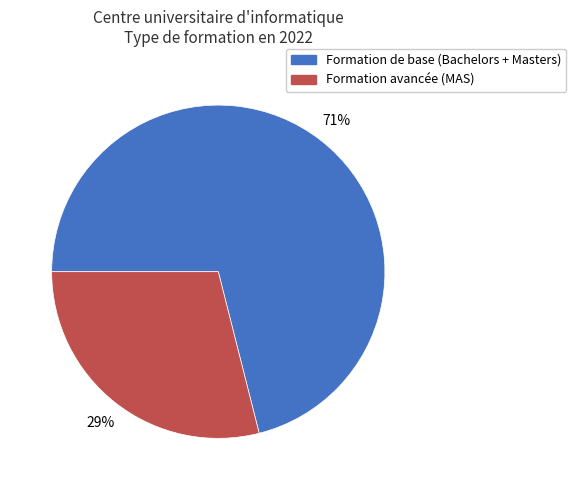

Which category has the smallest portion of the pie?

Formation avancée (MAS)